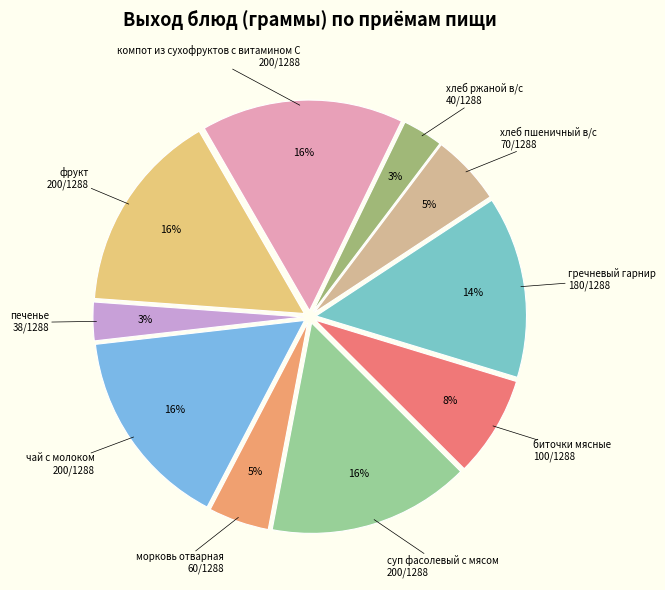

Rank the categories by value from highest to lowest.

фрукт, чай с молоком, суп фасолевый с мясом, компот из сухофруктов с витамином С, гречневый гарнир, биточки мясные, хлеб пшеничный в/с, морковь отварная, хлеб ржаной в/с, печенье